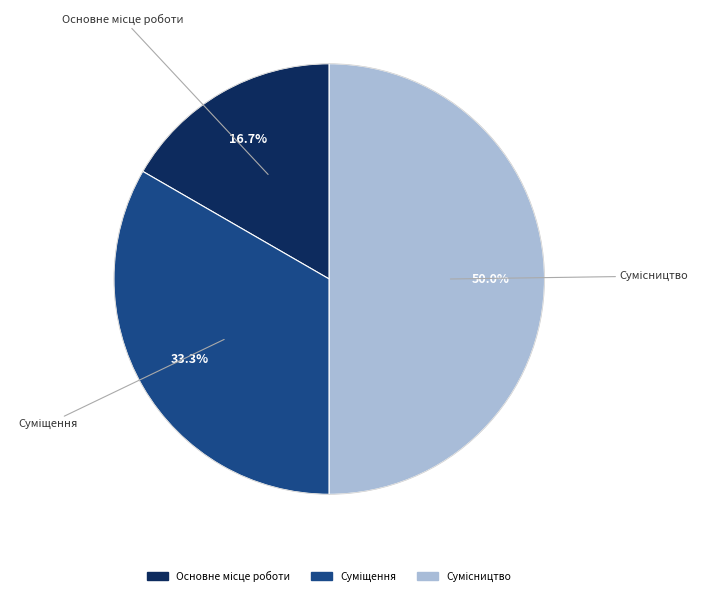

What percentage is the Основне місце роботи slice, to the nearest percent?

17%